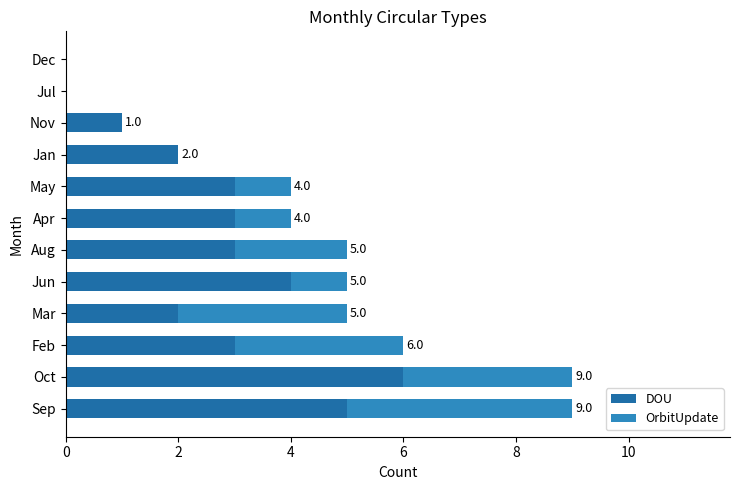

How many data points does each series have?

12